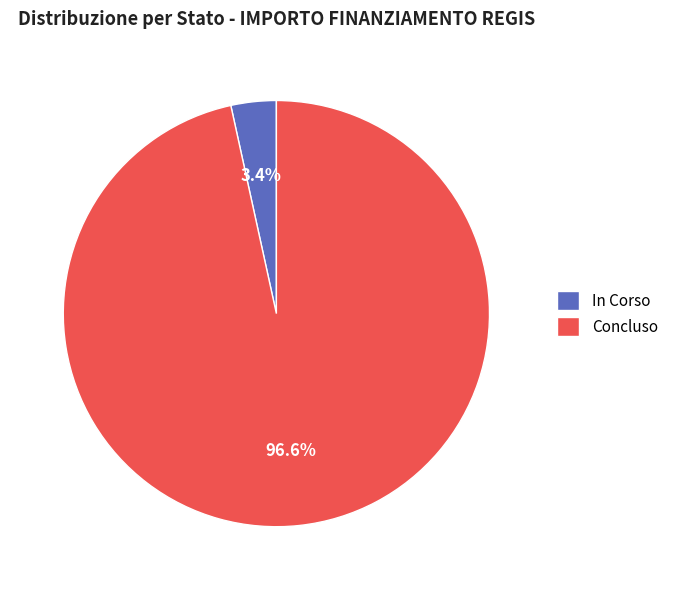

Which slice is the smallest?

In Corso